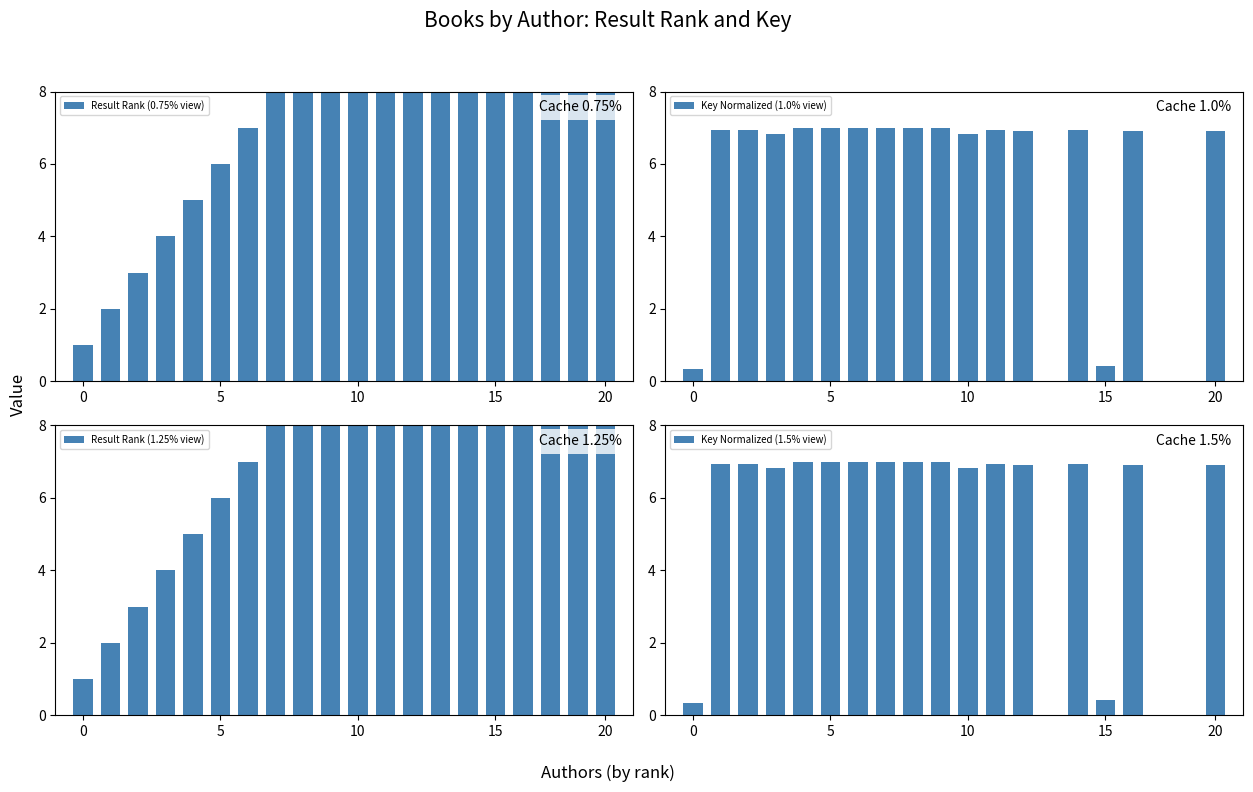

Does the chart contain any negative values?

No